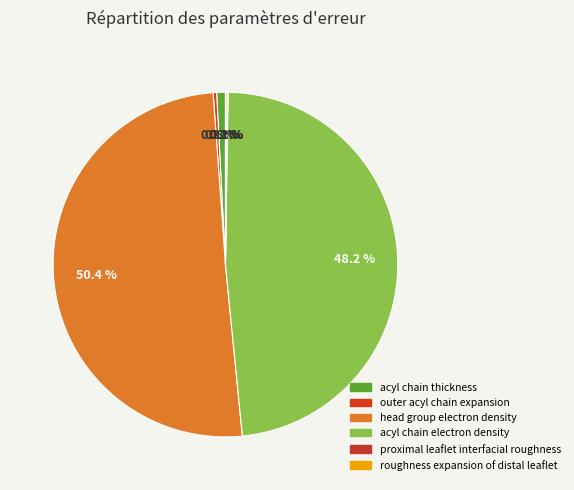

Between acyl chain electron density and outer acyl chain expansion, which is larger?

acyl chain electron density